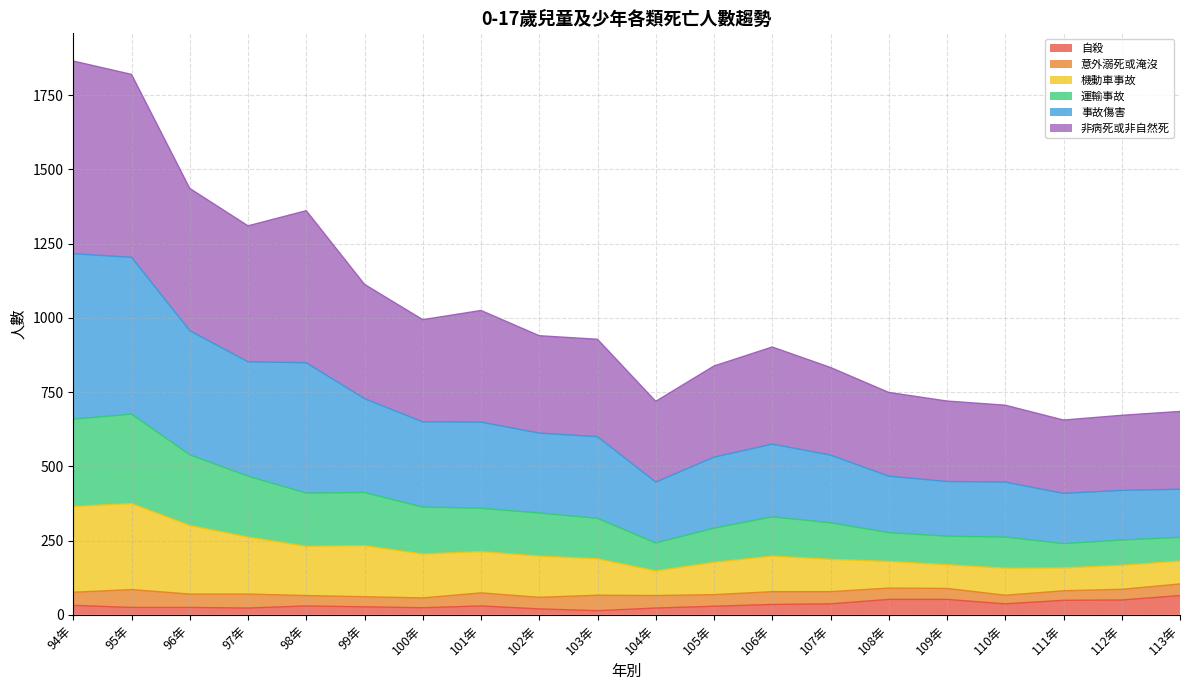

The 運輸事故 series shows 676 at 95年. True or false?

True